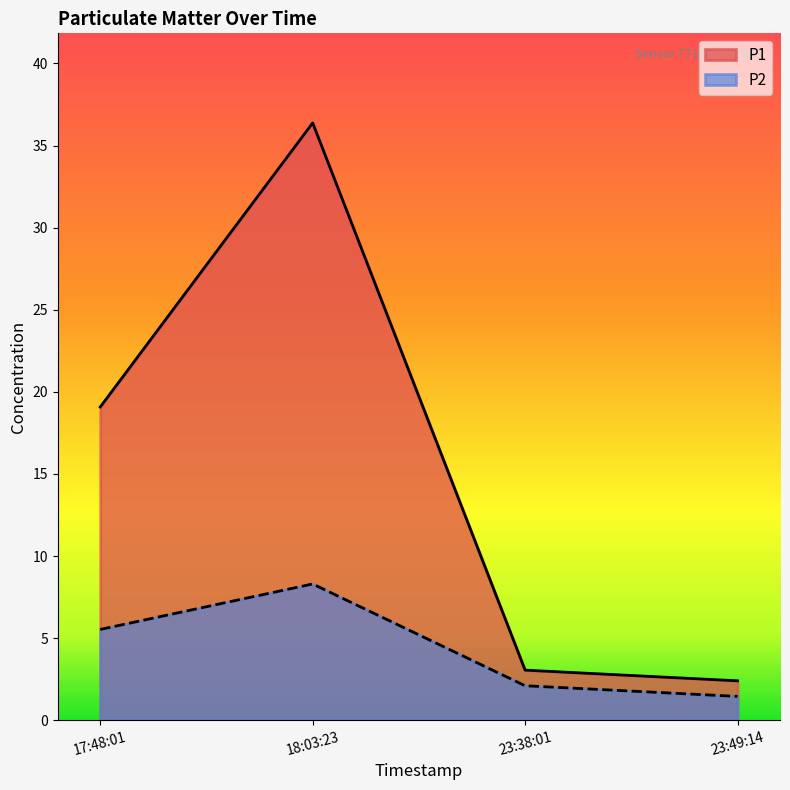

Where is the first local maximum for P1?

18:03:23